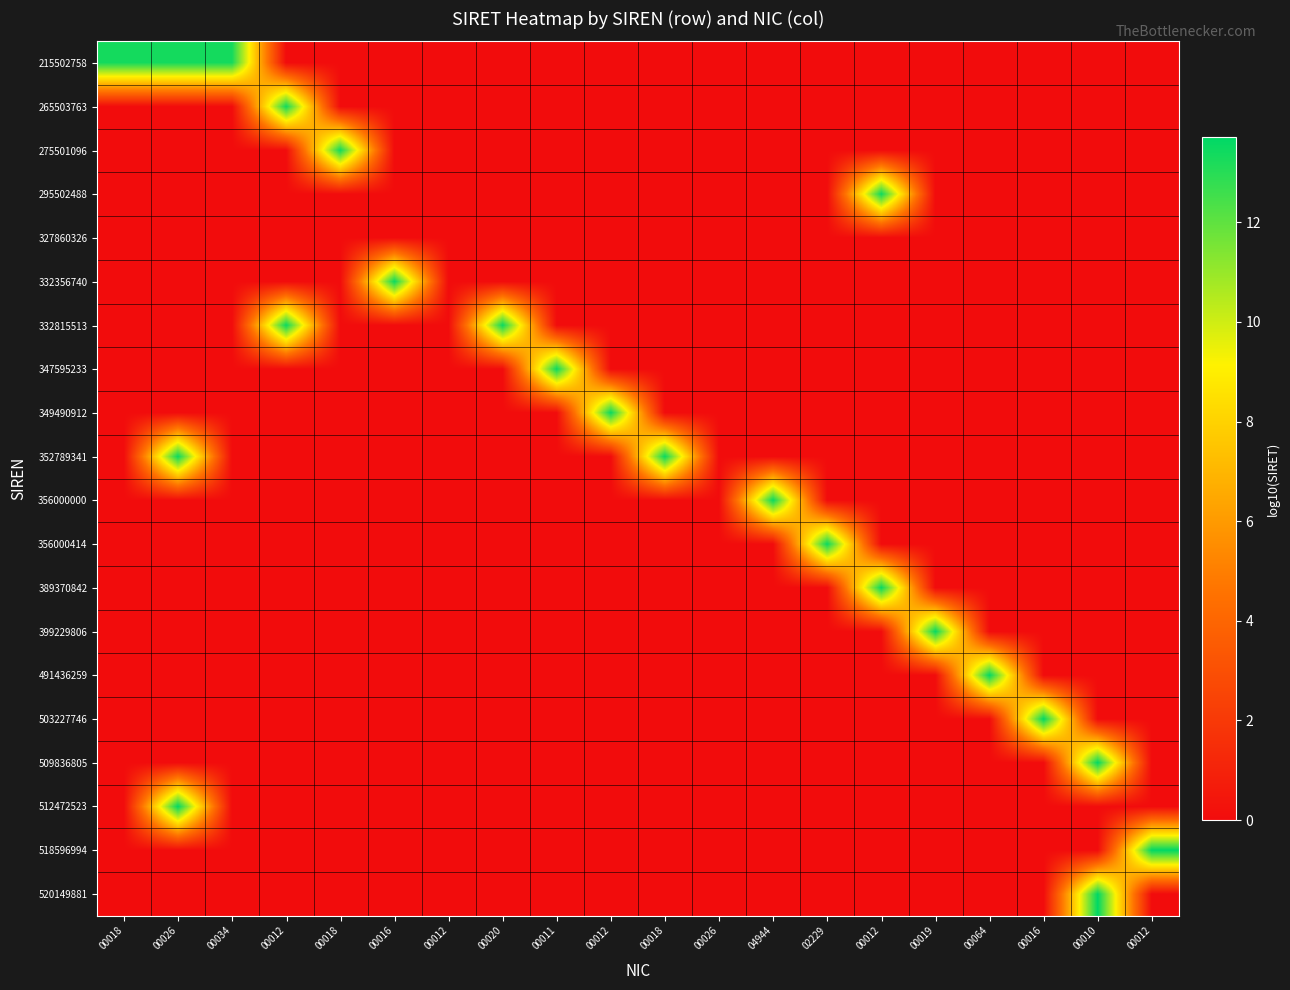

Between 00012 and 00018, which series saw the biggest shift?

332815513